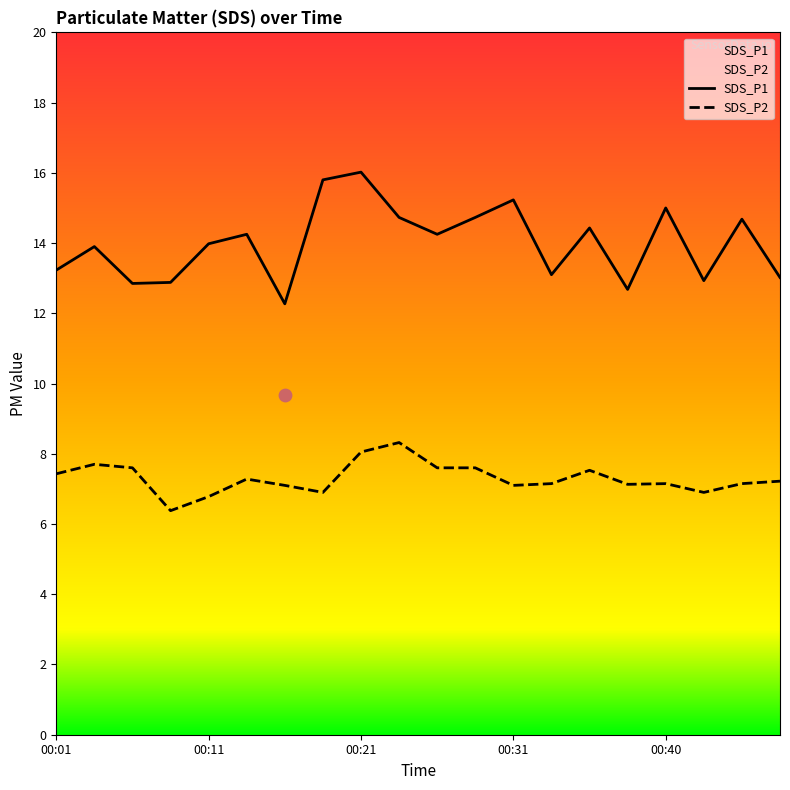

At how many categories does at least one series exceed 13?

15